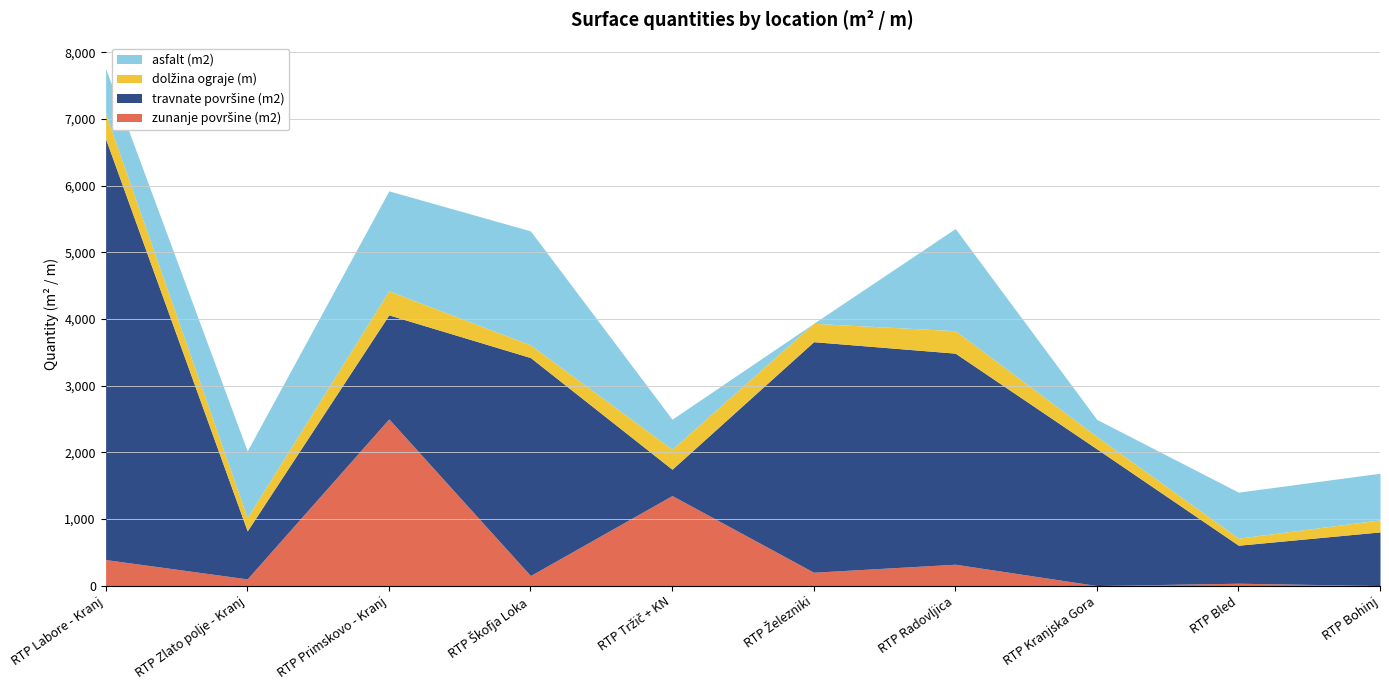

At which category does the chart reach its minimum across all series?

RTP Kranjska Gora